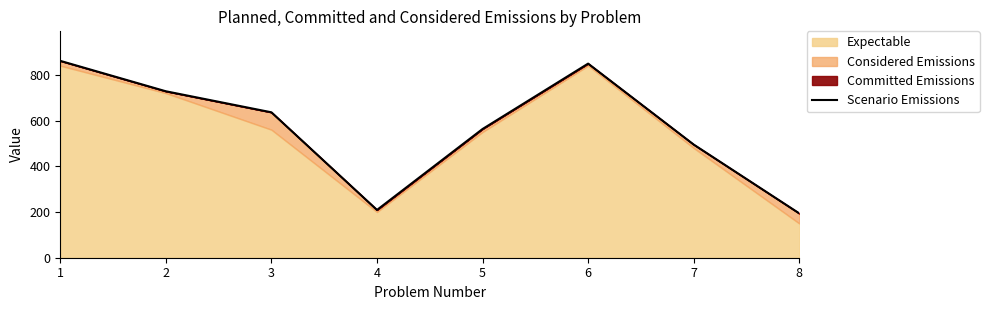

How many points are higher than both their immediate neighbors (excluding endpoints)?

1